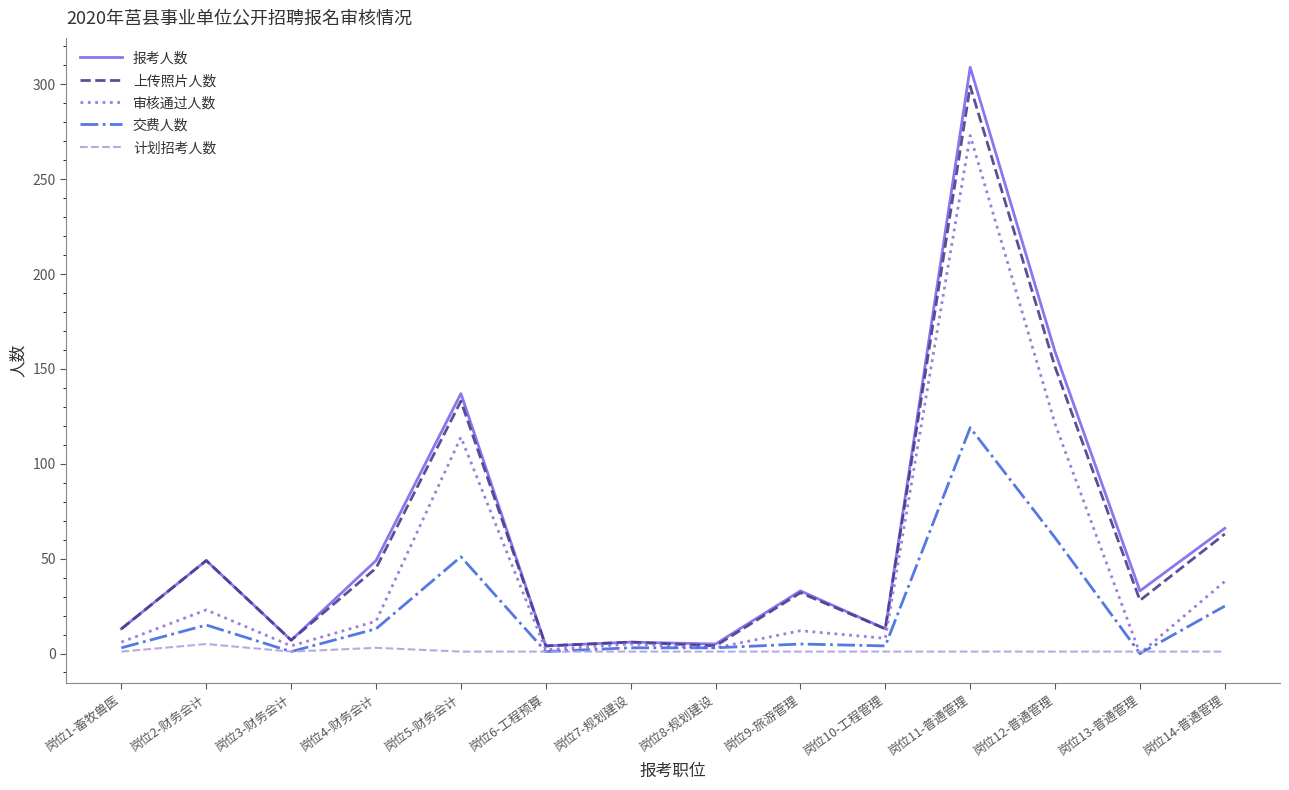

What is the sum of the 上传照片人数 values at 岗位3-财务会计 and 岗位2-财务会计?

56